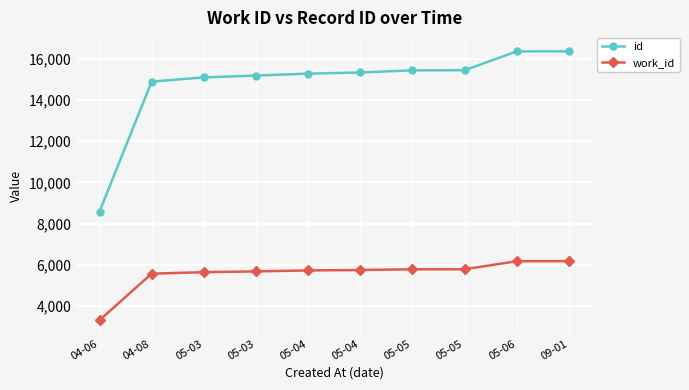

Is this an area chart (filled region under the line)?

No